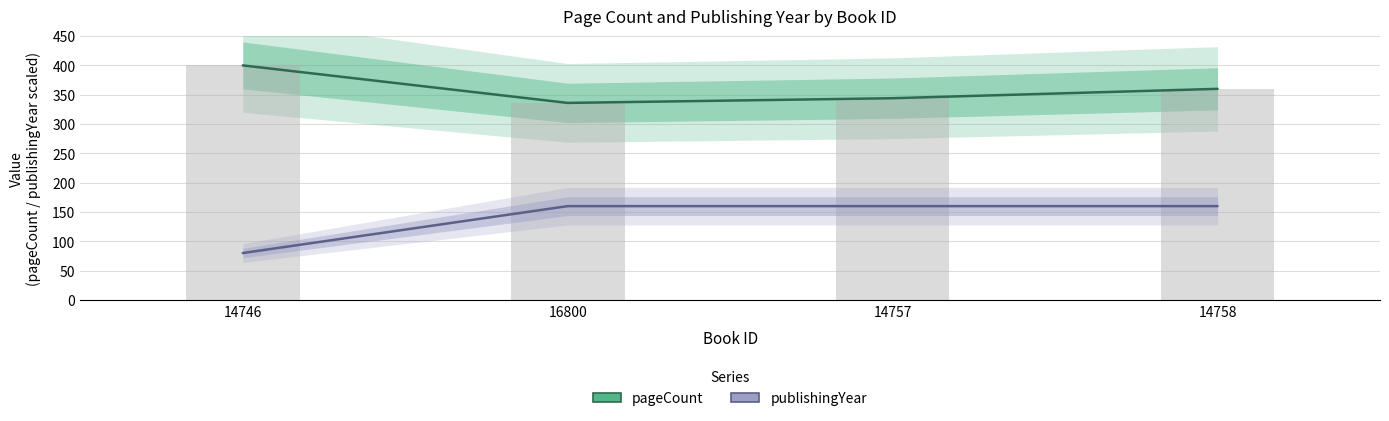

What is the label of the 4th bar from the left?

14758